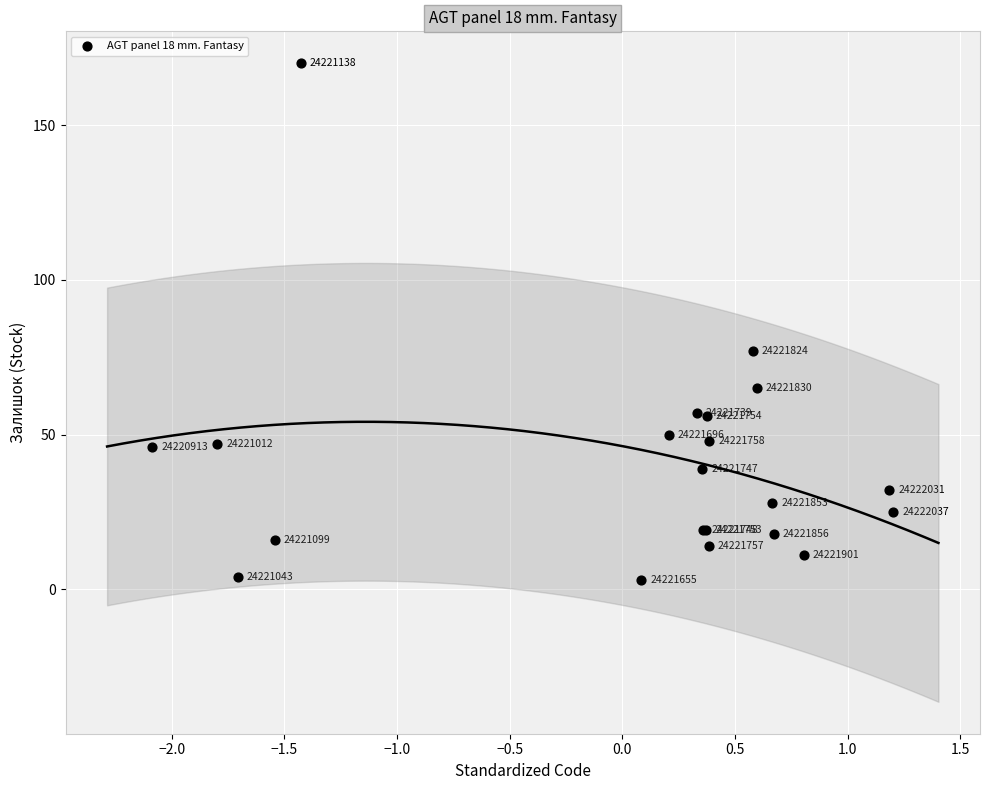

What Y value in the scatter plot is closest to 86?

77